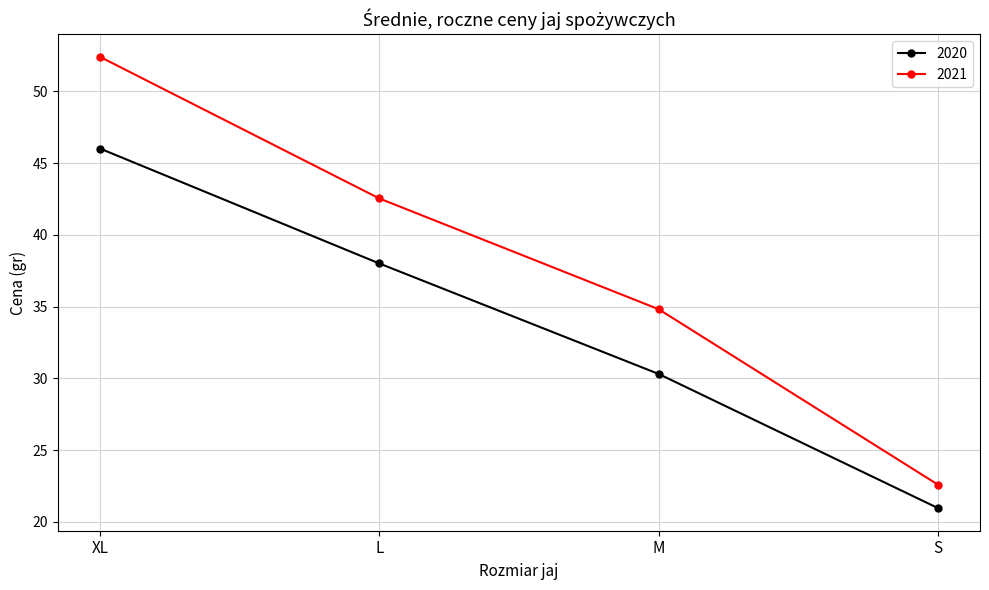

Which category has the highest value in the 2021 series?

XL